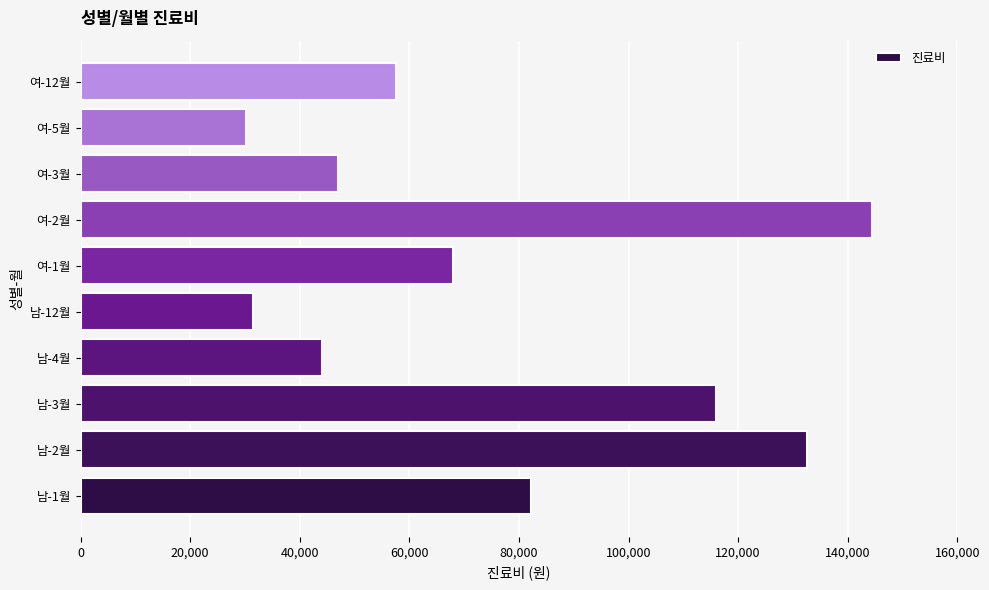

What is the sum of all values?

753200